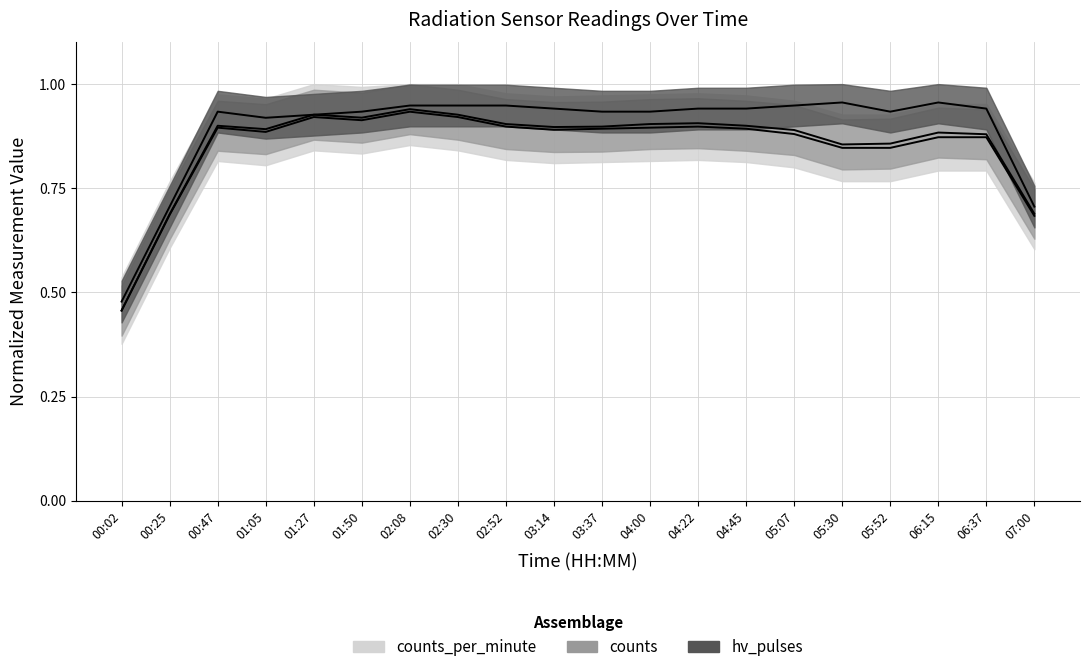

What is the lowest value of the counts_per_minute line series?

0.5